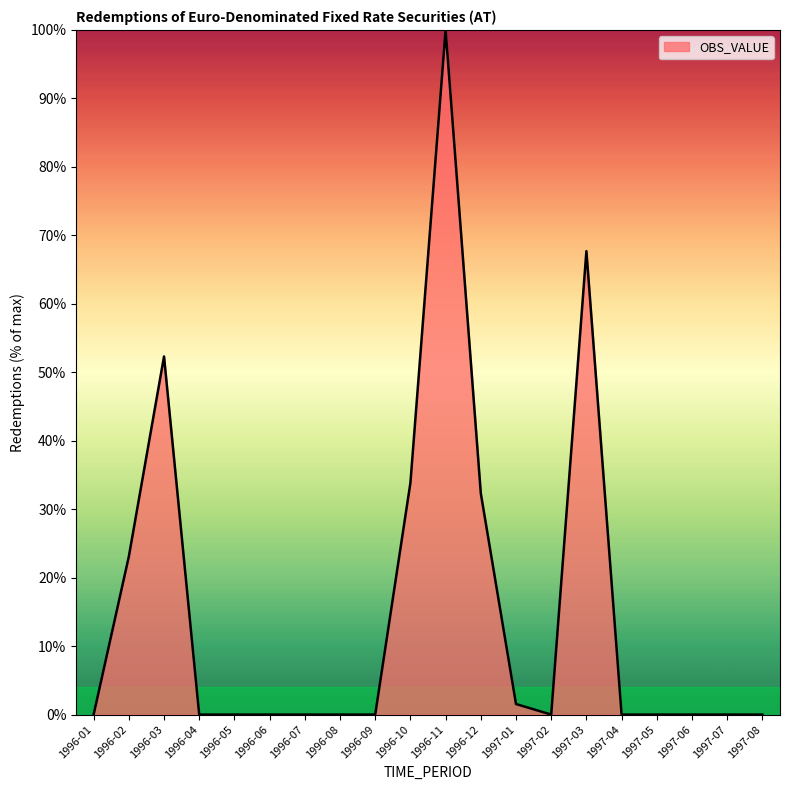

At which category does the chart reach its peak across all series?

1996-11